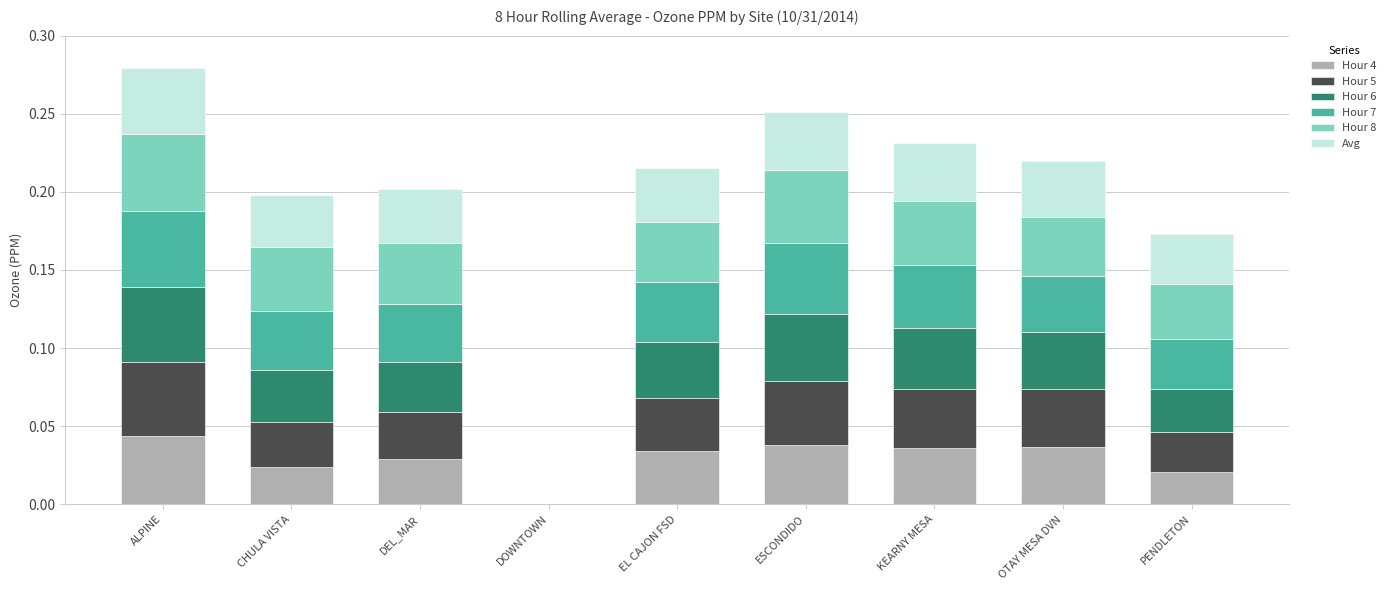

What is the total value across all series at ALPINE?

0.3